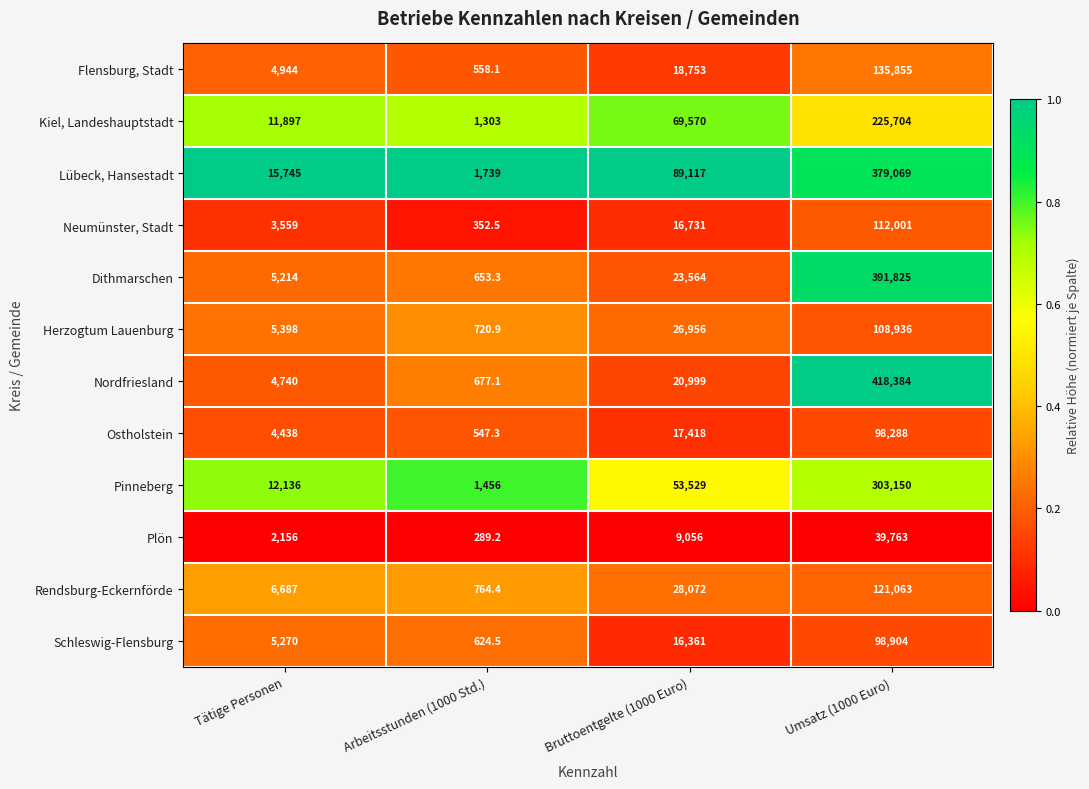

Between Bruttoentgelte (1000 Euro) and Umsatz (1000 Euro), which series saw the biggest shift?

Nordfriesland